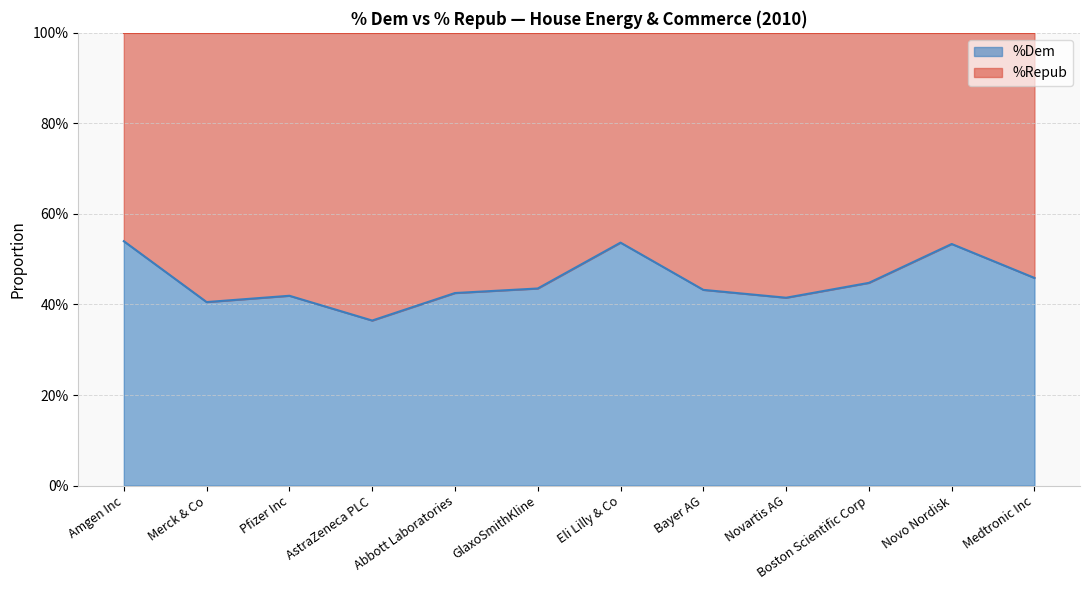

How many points are lower than both their immediate neighbors (excluding endpoints)?

3